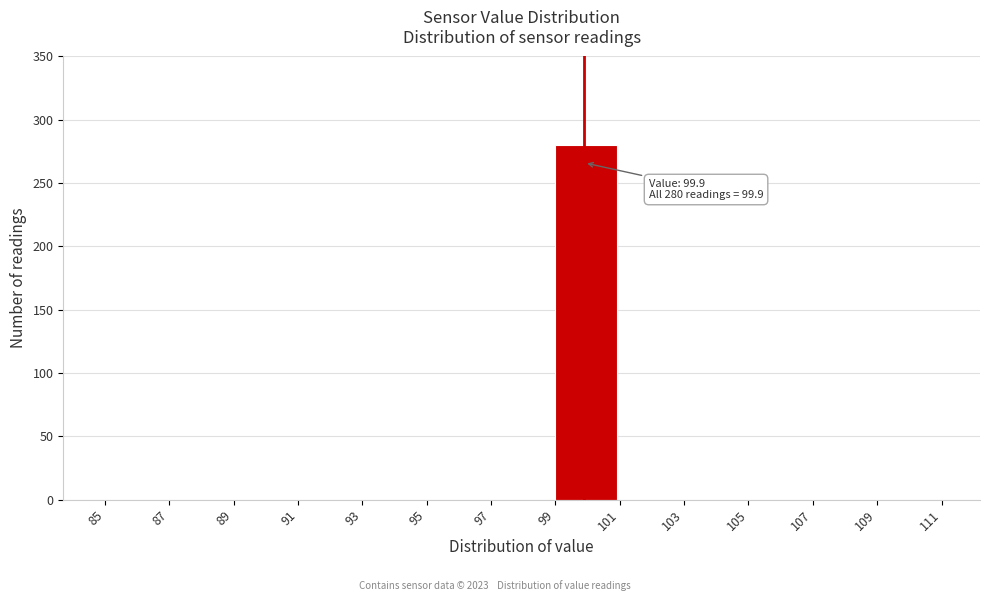

Which range on the x-axis has the tallest bar?

99 to 101